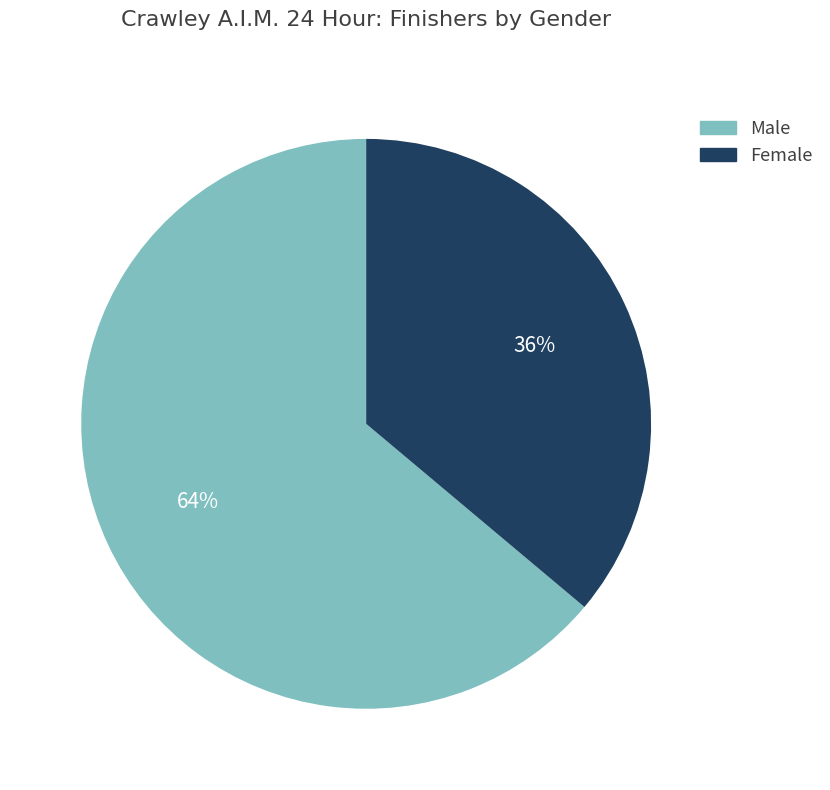

Is the sum of Male and Female greater than half?

Yes